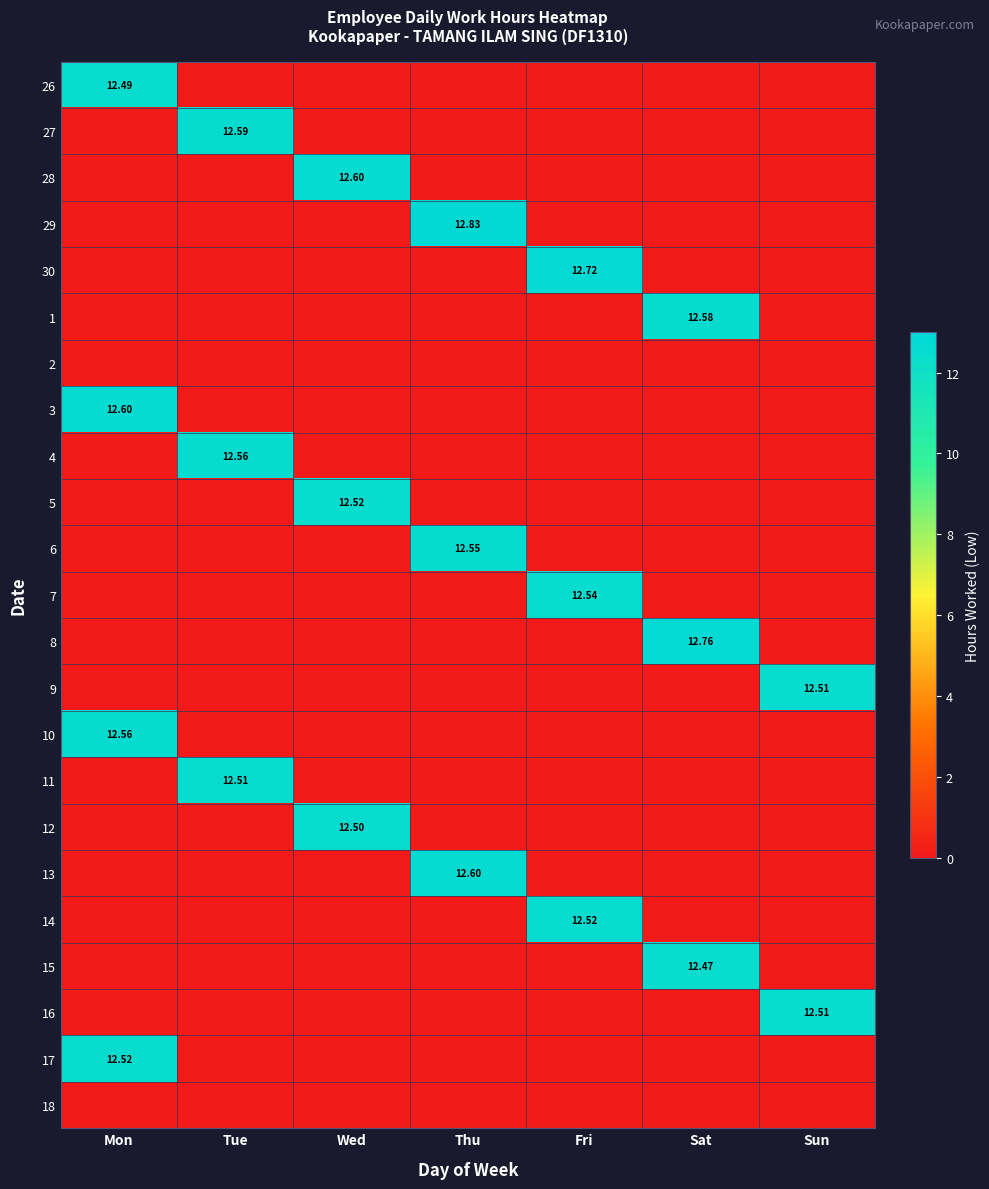

The 30 series shows -8.2 at Mon. True or false?

False